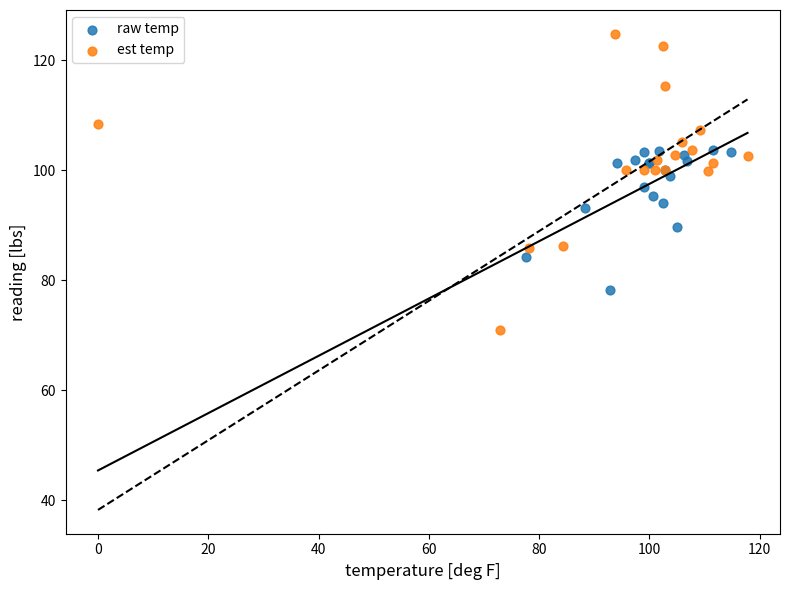

Which series contains the highest Y value?

est temp